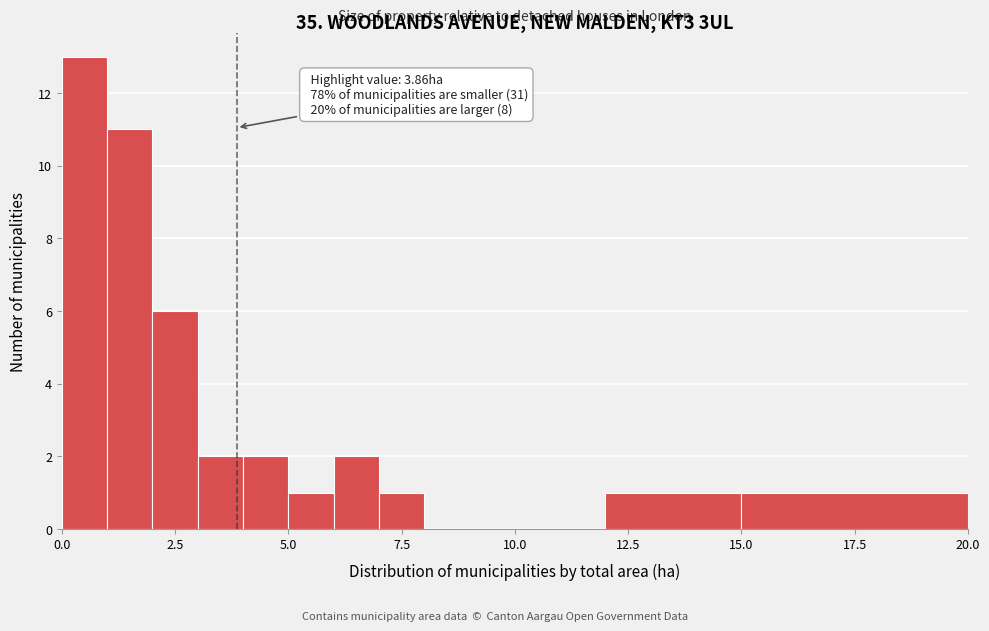

Around what value on the x-axis is the tallest bar? Give the approximate position of its centre, as read against the axis.

0.5